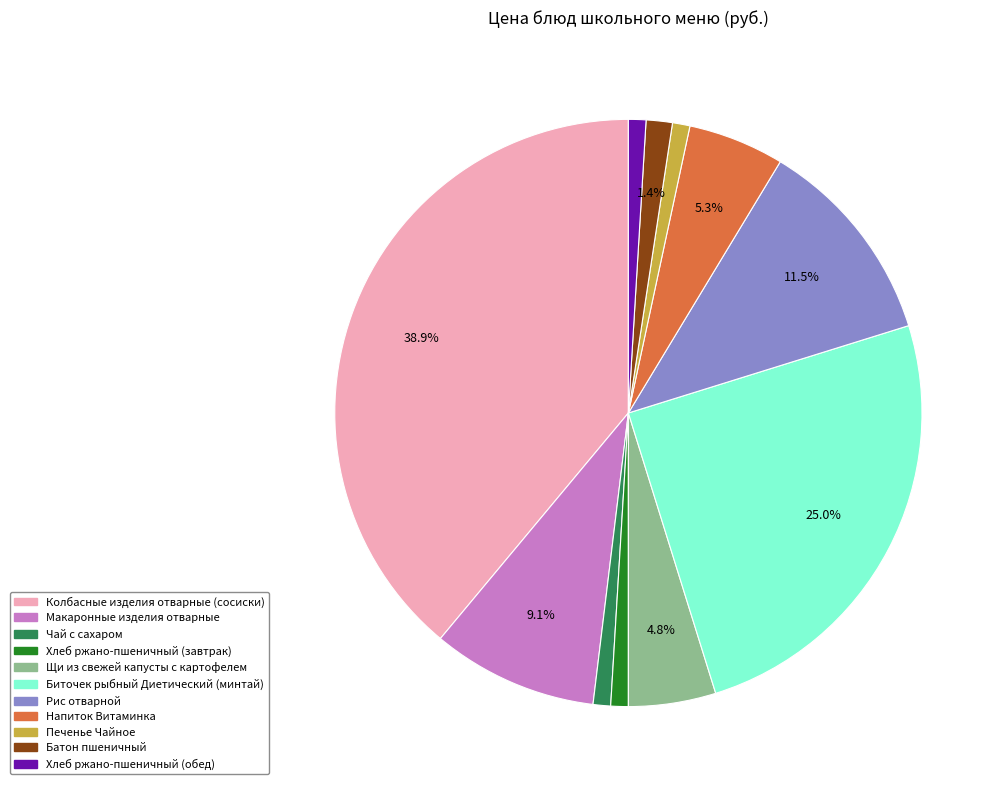

How many segments does this pie chart have?

11